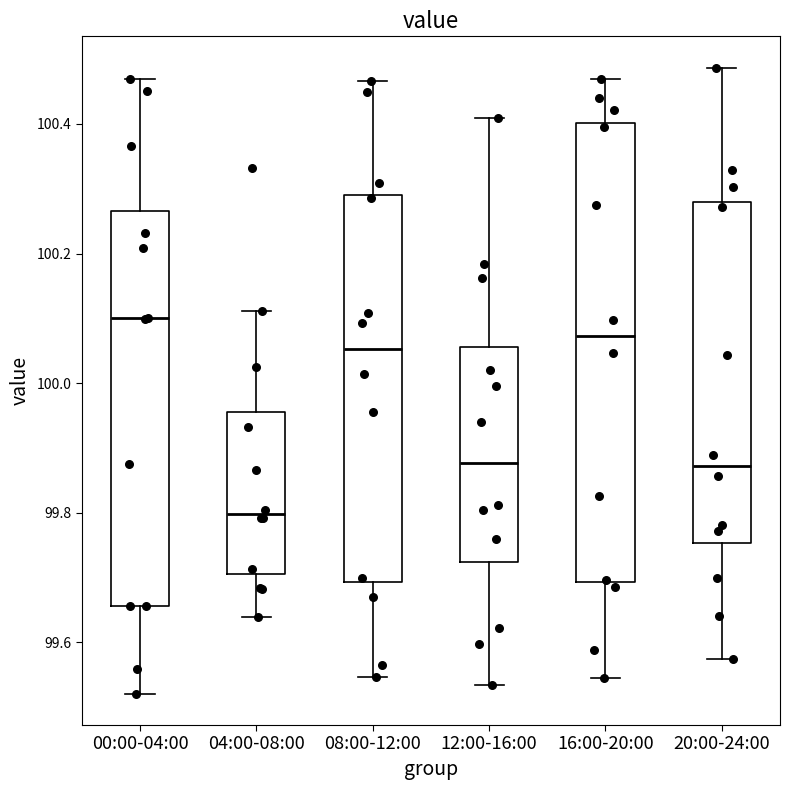

Reading left to right, read every box against the y-axis: the position of its median line, the range the box covers, and the ends of its whiskers. The values are not printed on the chart, so give them approximately, as read against the axis.

00:00-04:00: median 100.10, box 99.66 to 100.26, whiskers 99.52 to 100.46
04:00-08:00: median 99.80, box 99.70 to 99.96, whiskers 99.64 to 100.12
08:00-12:00: median 100.06, box 99.70 to 100.30, whiskers 99.54 to 100.46
12:00-16:00: median 99.88, box 99.72 to 100.06, whiskers 99.54 to 100.40
16:00-20:00: median 100.08, box 99.70 to 100.40, whiskers 99.54 to 100.46
20:00-24:00: median 99.88, box 99.76 to 100.28, whiskers 99.58 to 100.48